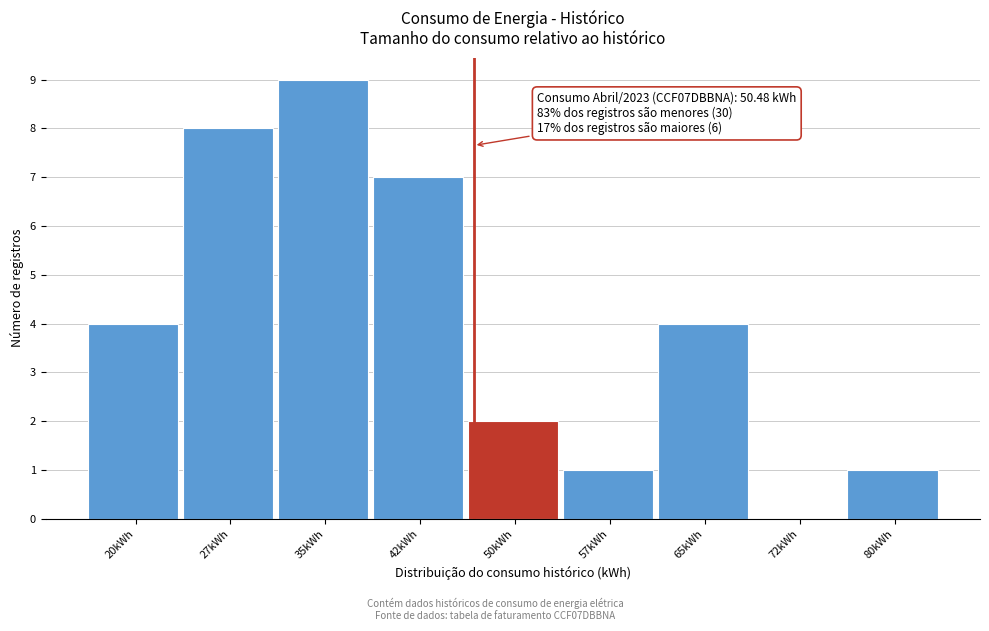

Reading left to right, what are all the values shown in this chart?

20kWh=4	27kWh=8	35kWh=9	42kWh=7	50kWh=2	57kWh=1	65kWh=4	72kWh=0	80kWh=1